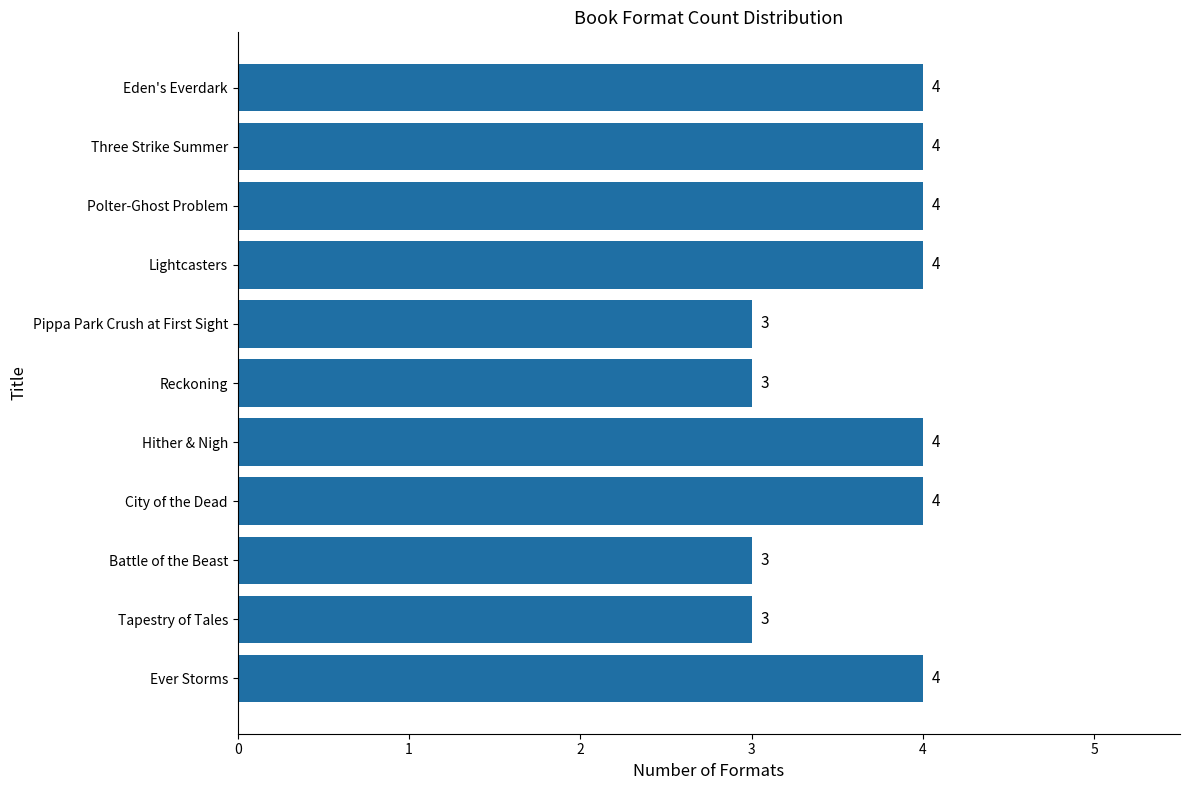

Is it true that the value at City of the Dead is 3?

False